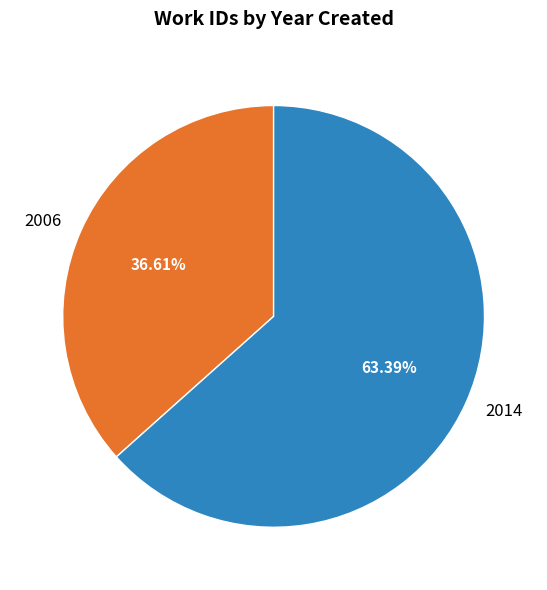

To the nearest percent, what portion does 2014 represent?

63%